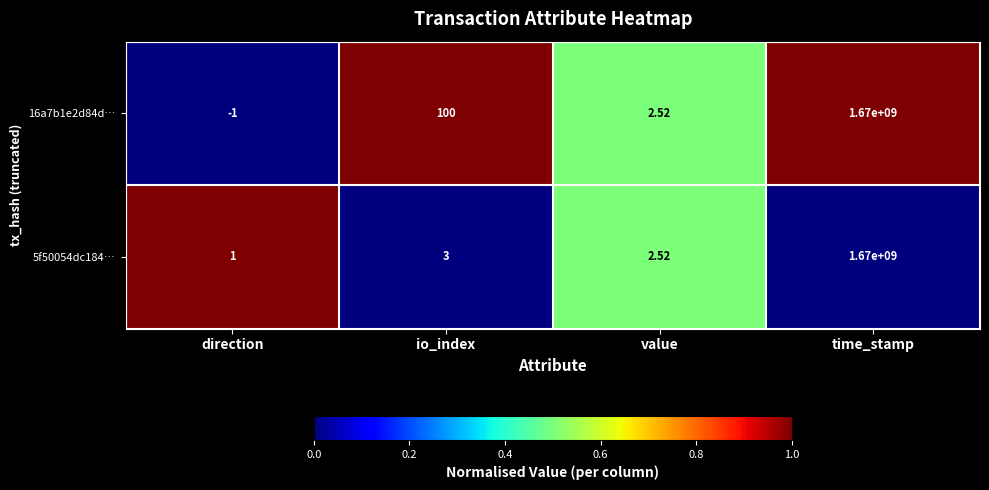

Rank the categories by 5f50054dc184… value from lowest to highest.

direction, value, io_index, time_stamp